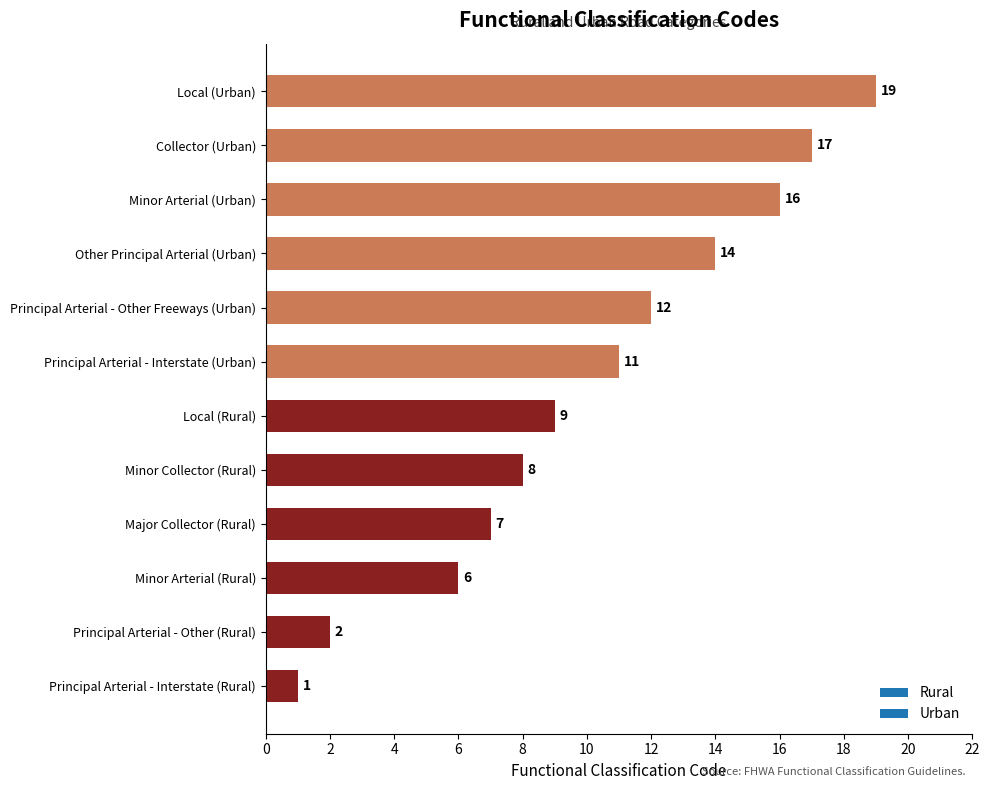

List the labels in order of value, largest first.

Local (Urban), Collector (Urban), Minor Arterial (Urban), Other Principal Arterial (Urban), Principal Arterial - Other Freeways (Urban), Principal Arterial - Interstate (Urban), Local (Rural), Minor Collector (Rural), Major Collector (Rural), Minor Arterial (Rural), Principal Arterial - Other (Rural), Principal Arterial - Interstate (Rural)